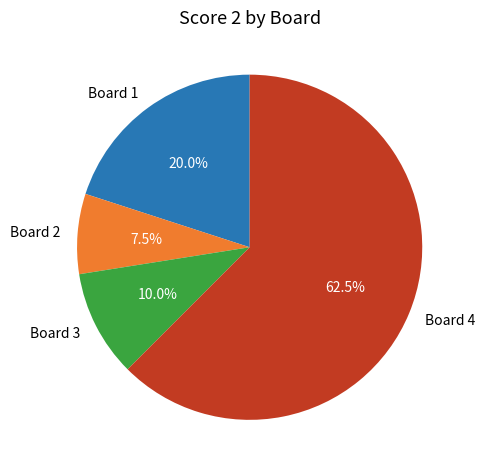

Rank the categories by value from highest to lowest.

Board 4, Board 1, Board 3, Board 2